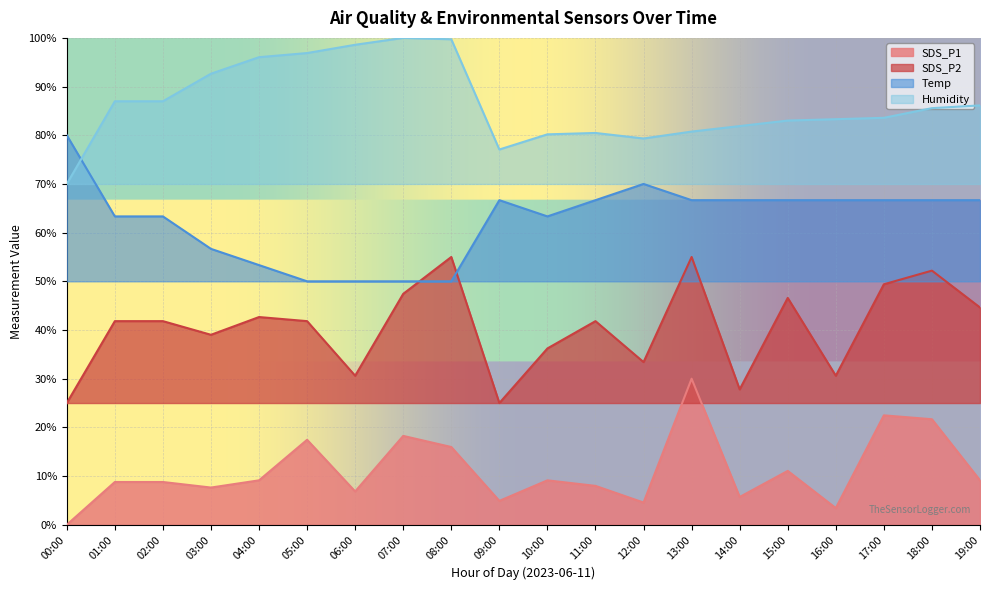

How many intersections are there between Temp and Humidity?

1